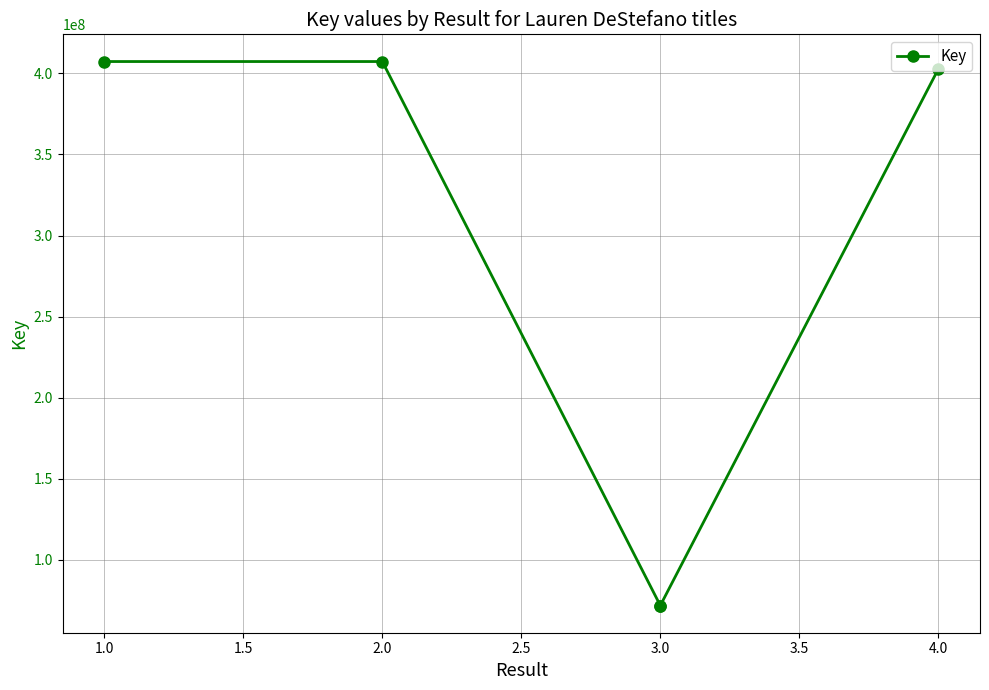

True or false: the data shows 407286439 at 2.0.

True